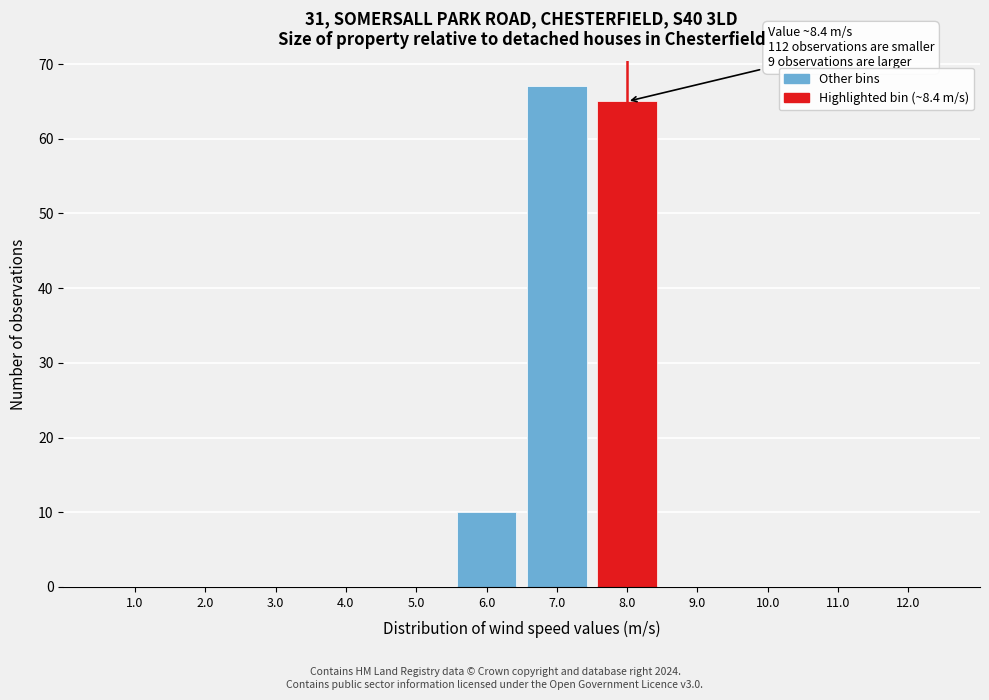

Reading right to left, transcribe all the data shown in this chart.

12.0=0	11.0=0	10.0=0	9.0=0	8.0=65	7.0=67	6.0=10	5.0=0	4.0=0	3.0=0	2.0=0	1.0=0